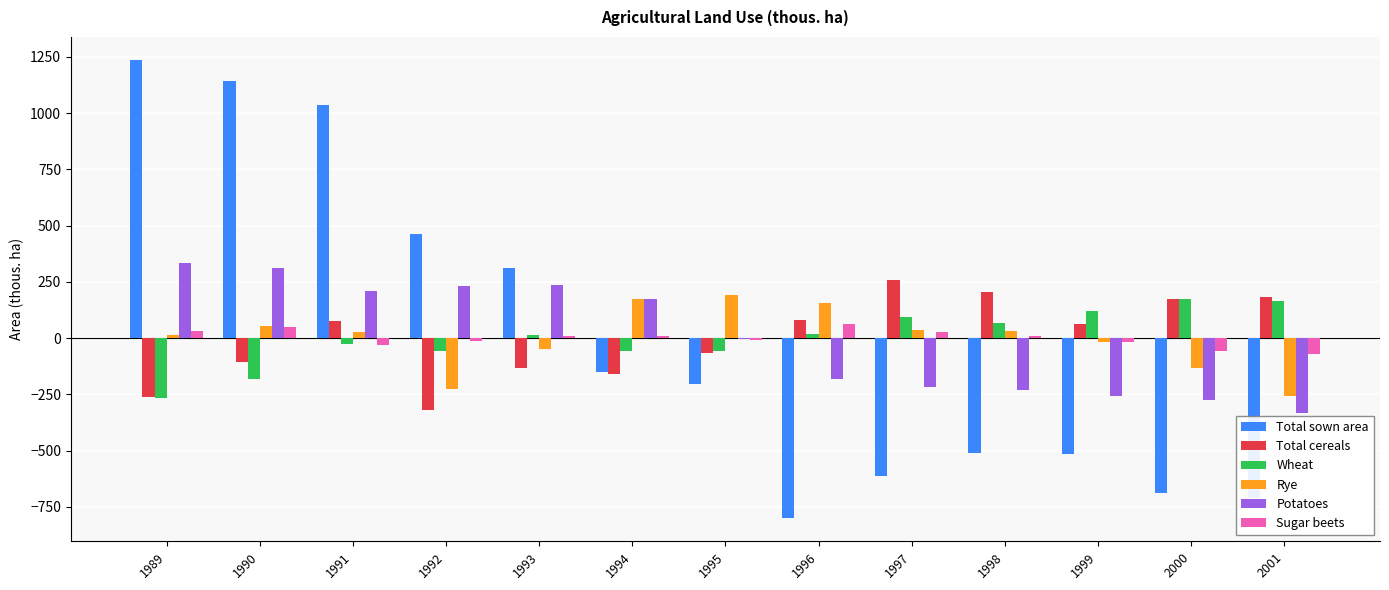

What value does the Sugar beets series have at 2001?

-72.6